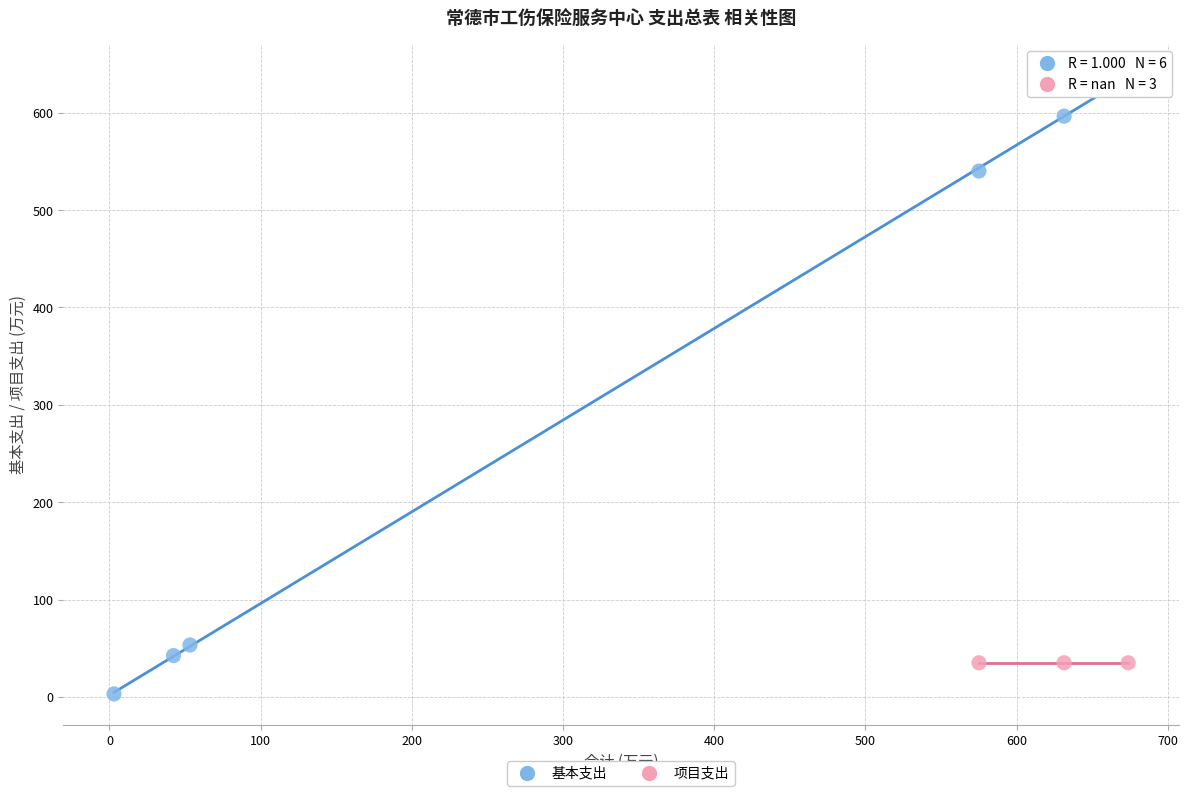

Which series contains the highest Y value?

基本支出